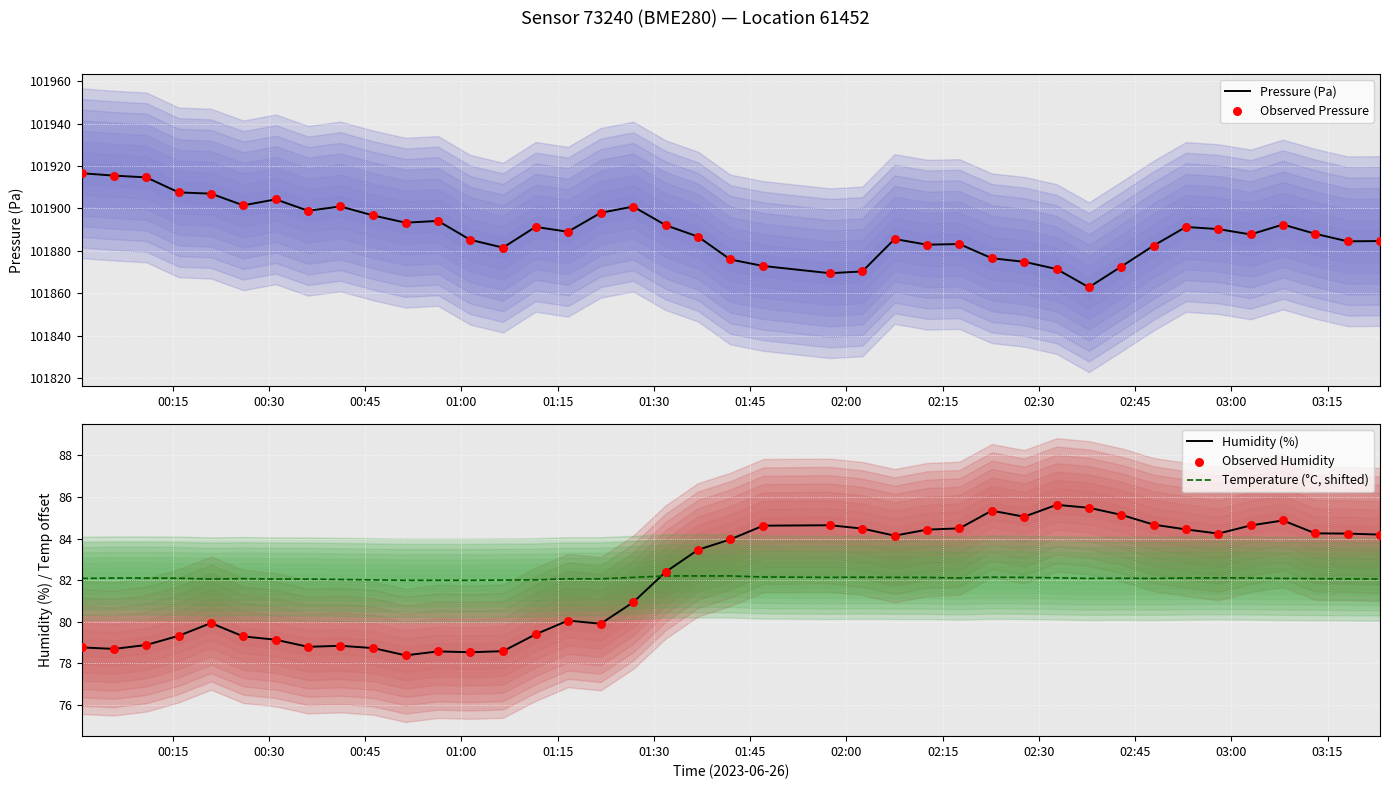

Which series has the largest Y range (max minus min)?

Pressure (Pa)